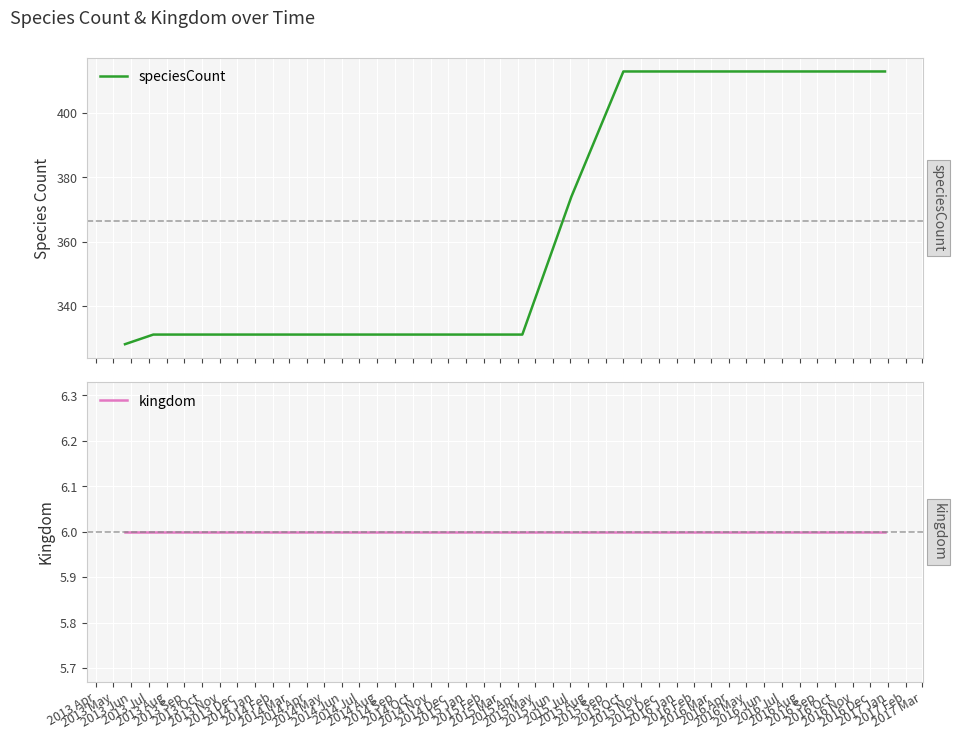

What is the highest value of the speciesCount series?

413